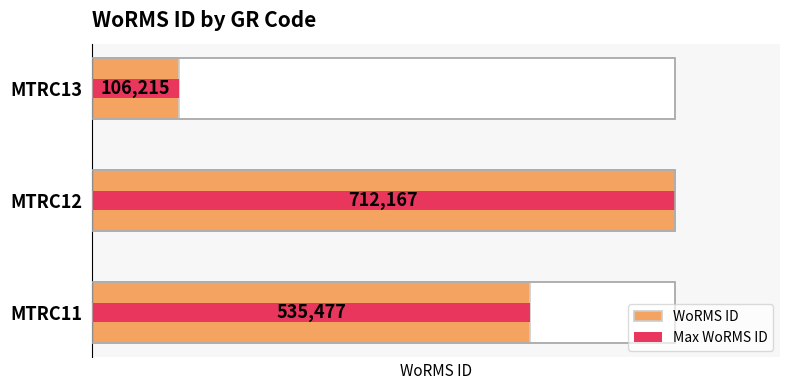

Where does the WoRMS ID series first go above 535477?

MTRC12